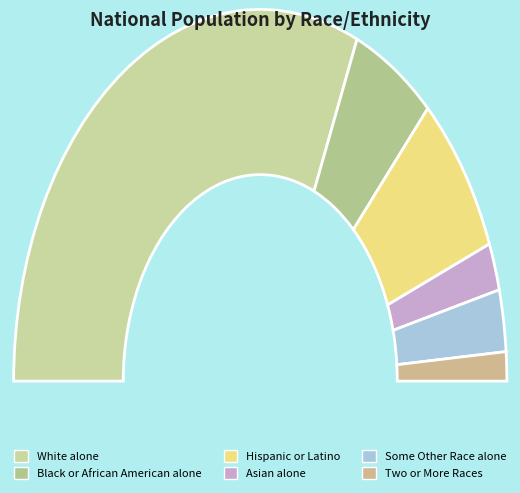

What is the majority slice?

White alone